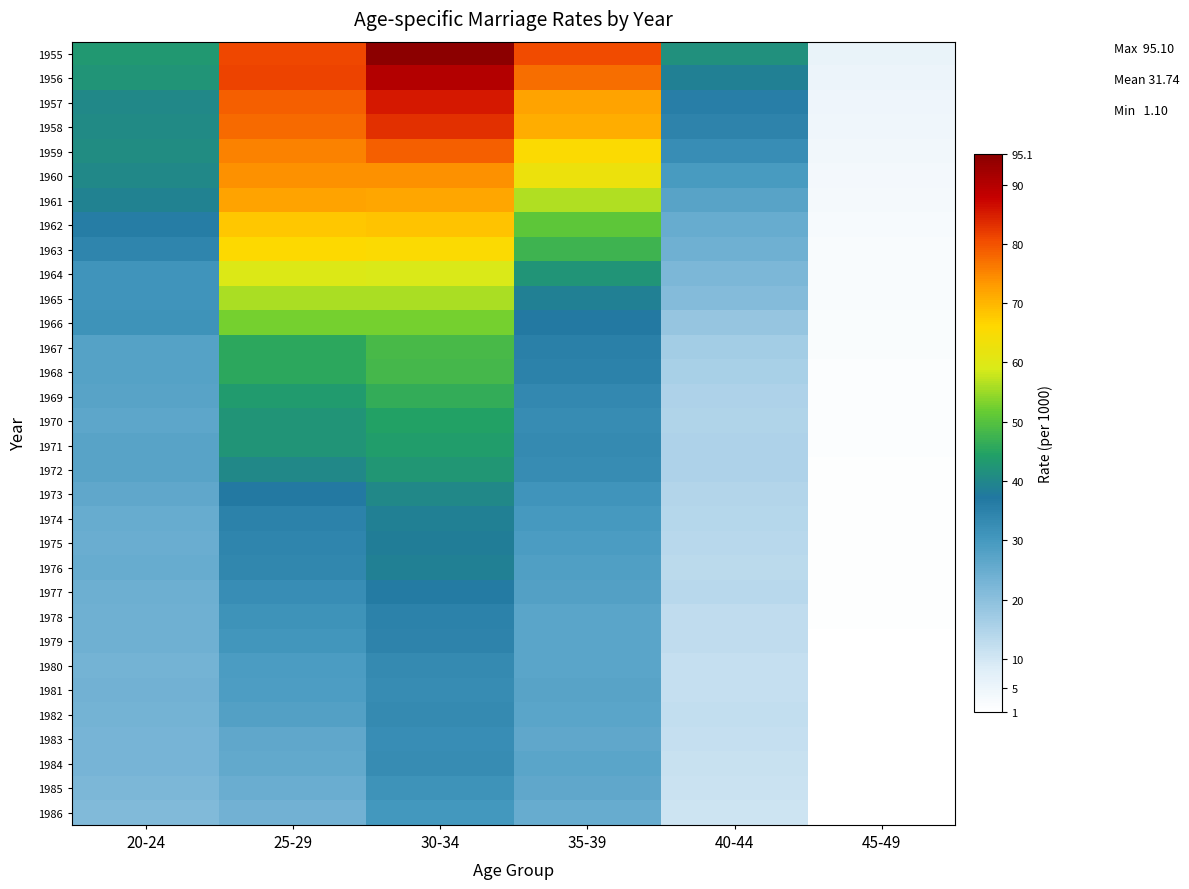

What is the smallest value displayed?

1.1